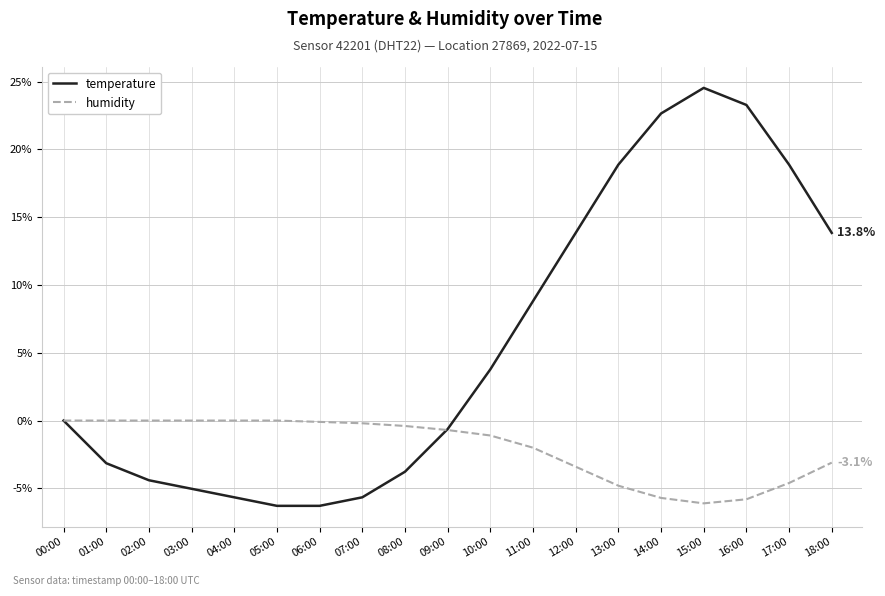

True or false: temperature has a value of 1.1 at 10:00.

False